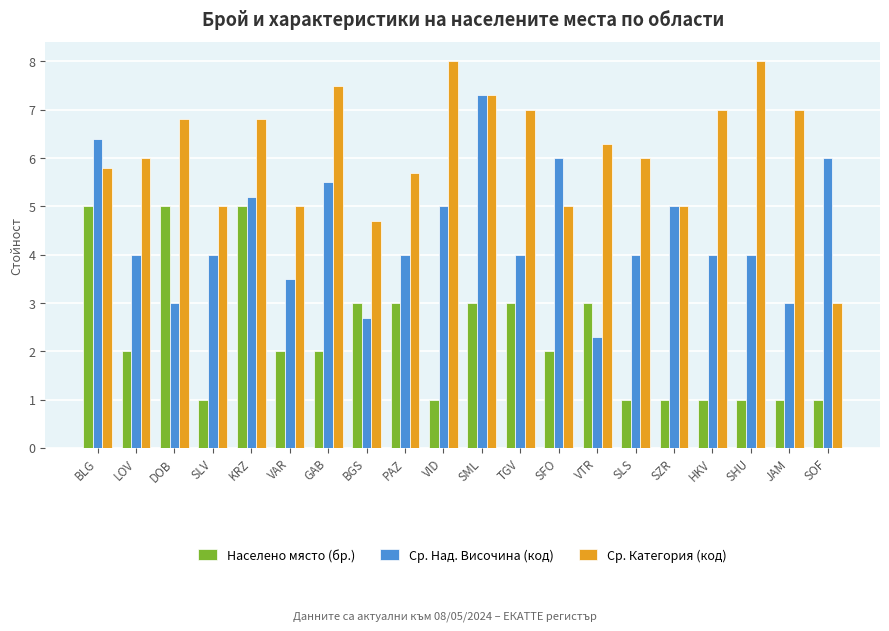

Count the number of categories in the chart.

20